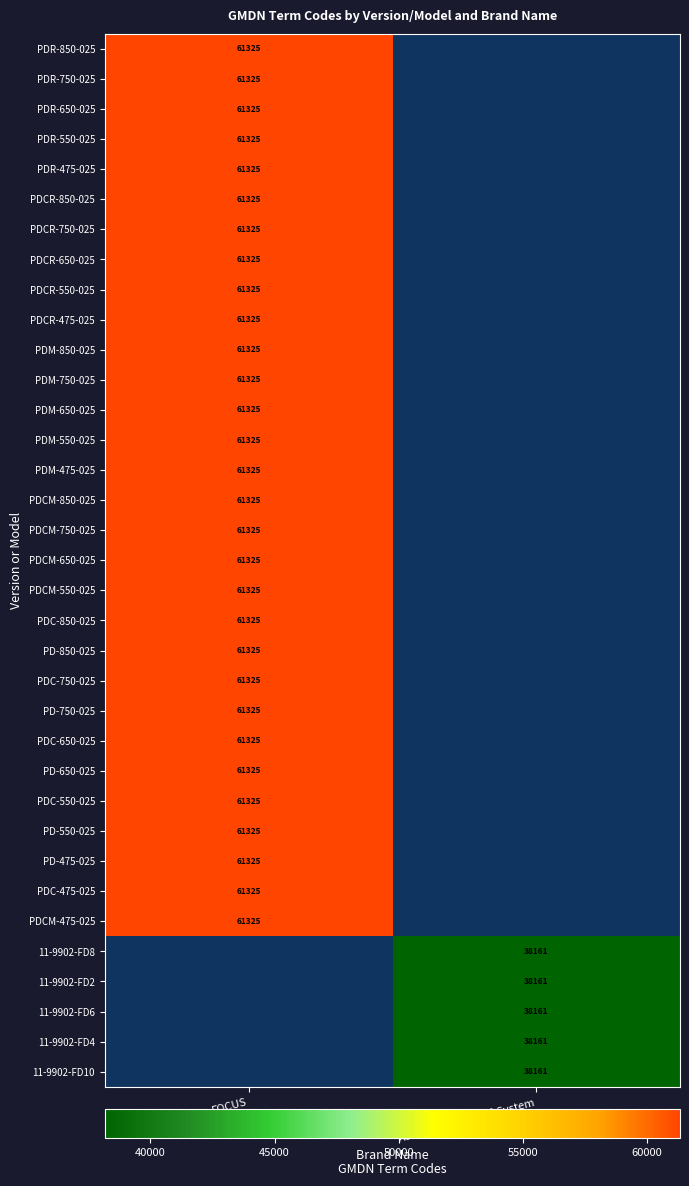

True or false: PD-750-025 has a value of 89095 at FOCUS.

False